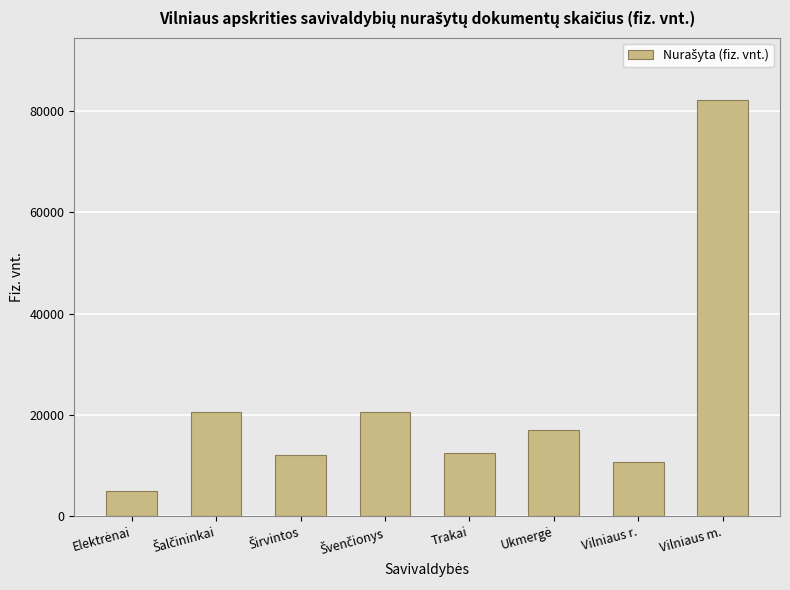

What is the sum of all values?

180735